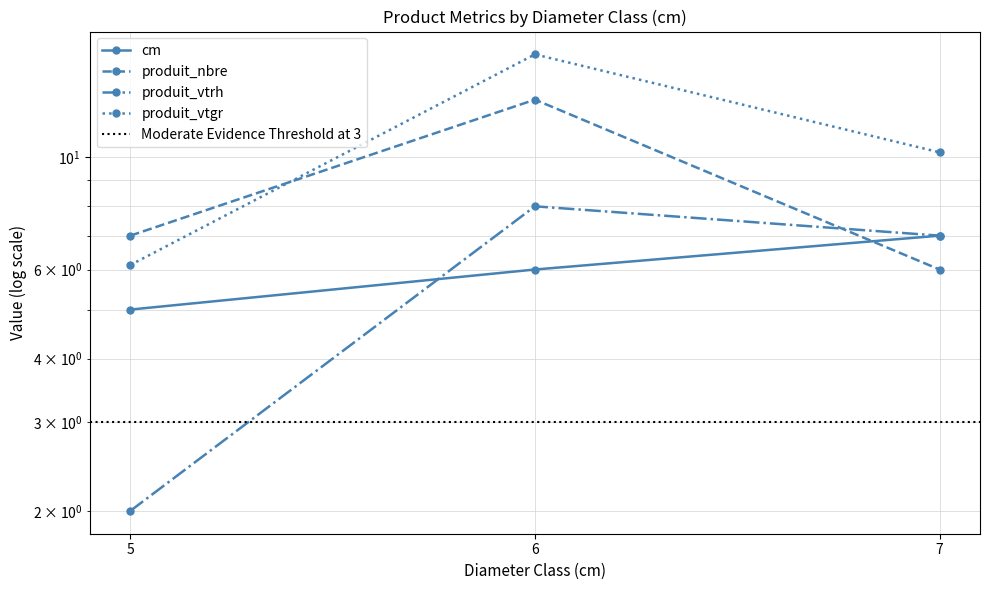

Is the value of produit_vtgr at 6 greater than the value of produit_nbre at 7?

Yes